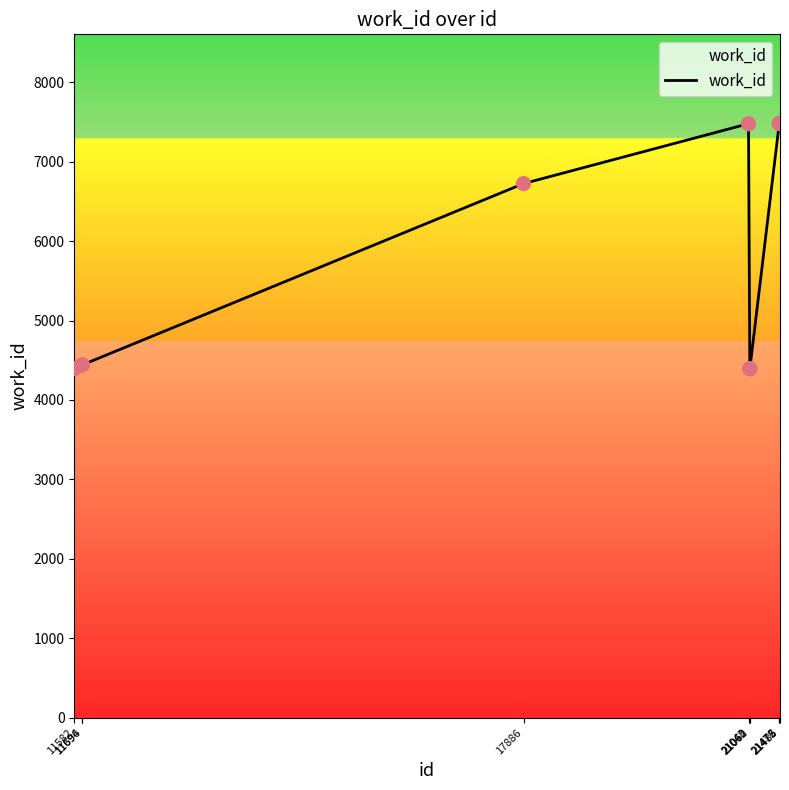

Approximately how many times larger is the value at 11582 compared to 21485?

0.6